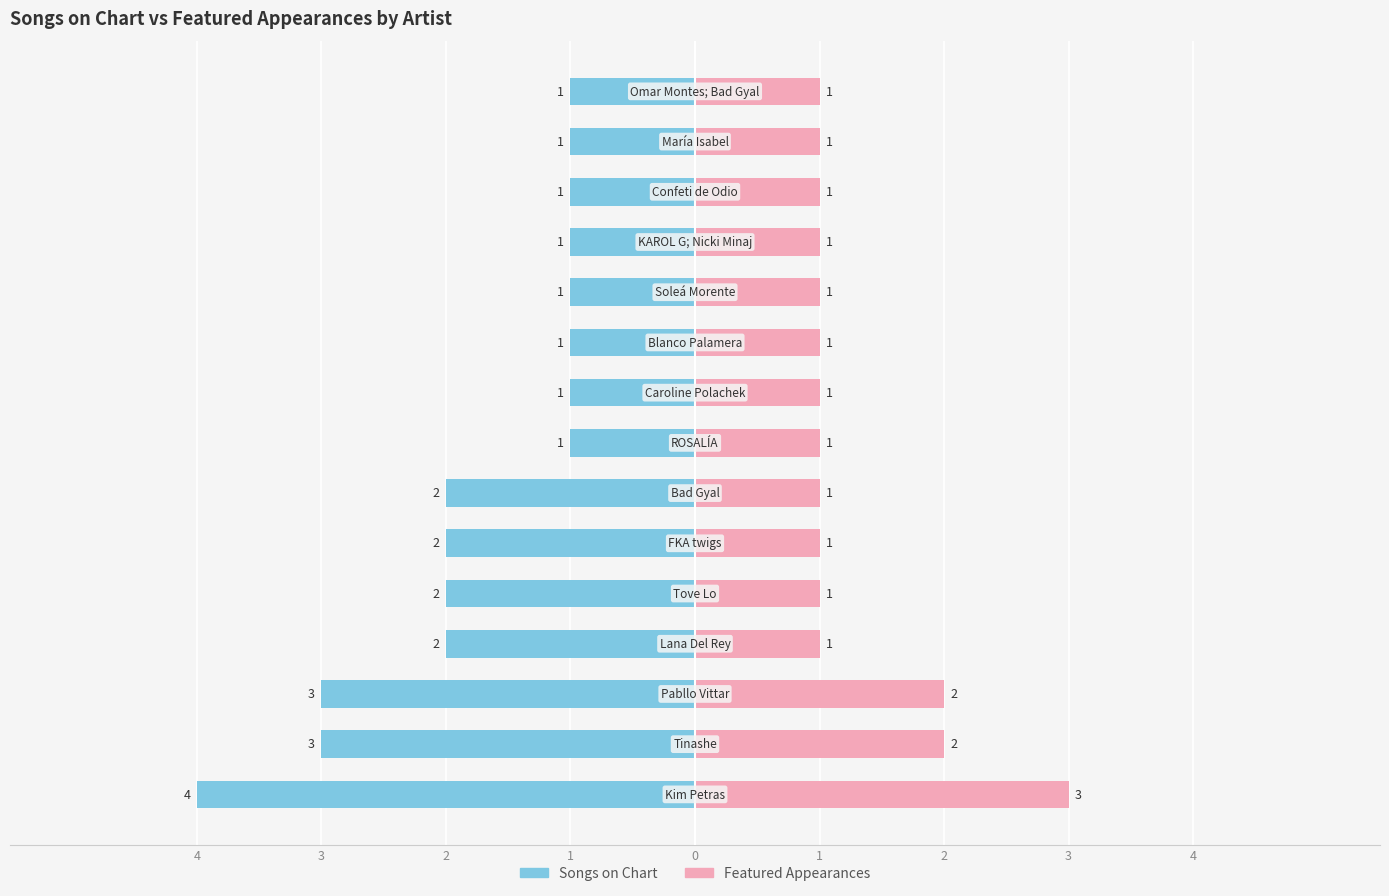

What is the difference between the Songs on Chart values at 1 and 3?

1